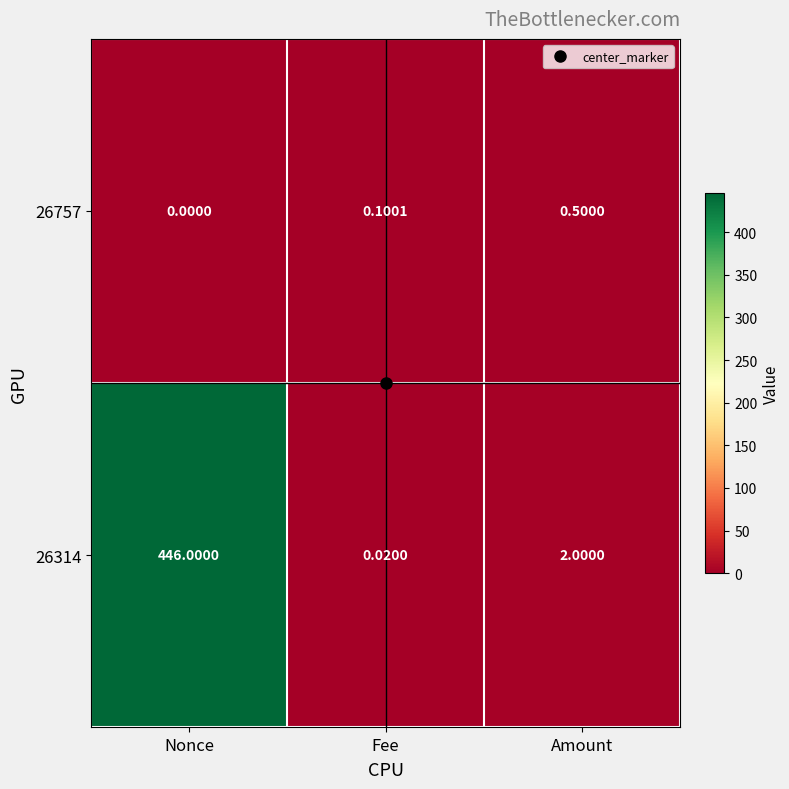

What is the spread (max minus min) of values at Nonce?

446.0